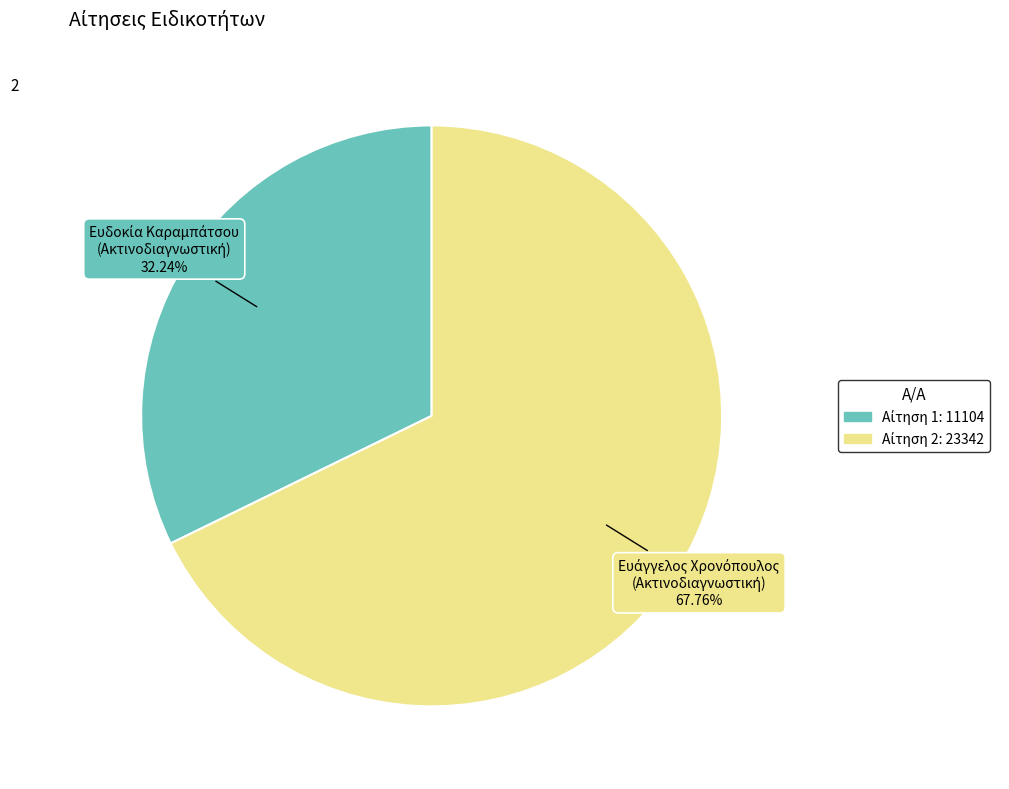

Does any single category account for the majority?

Yes